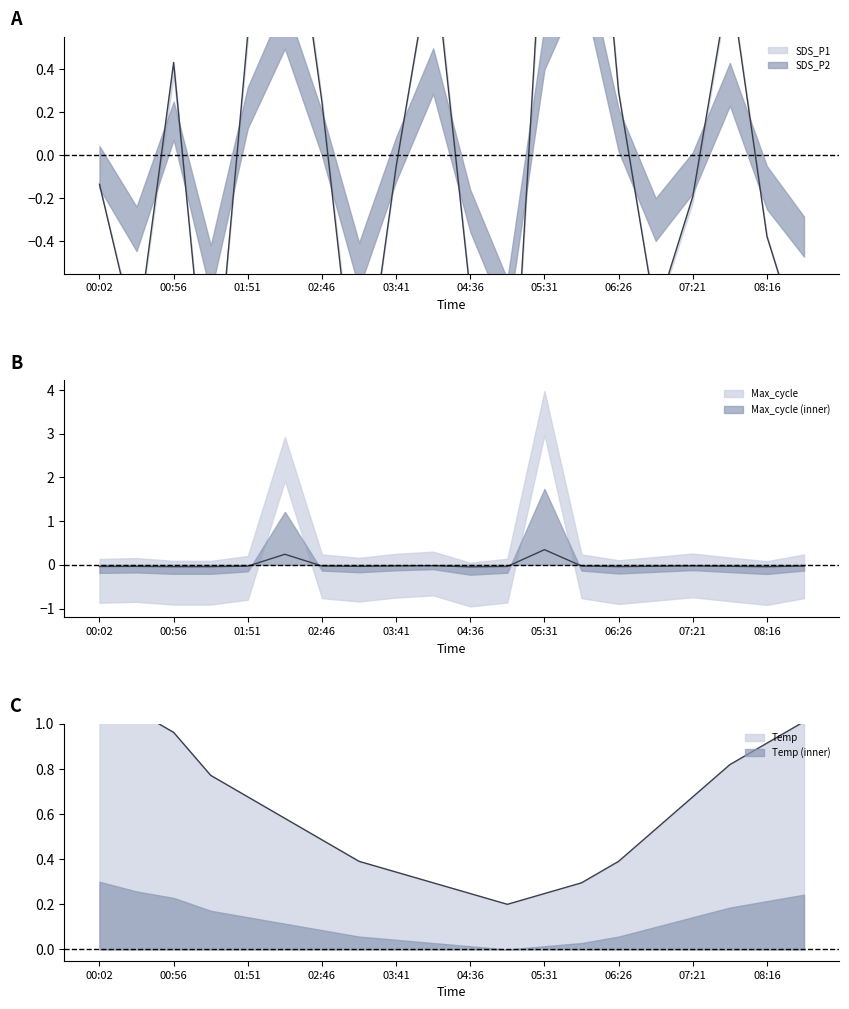

At which category is the sum across all series the highest?

05:58